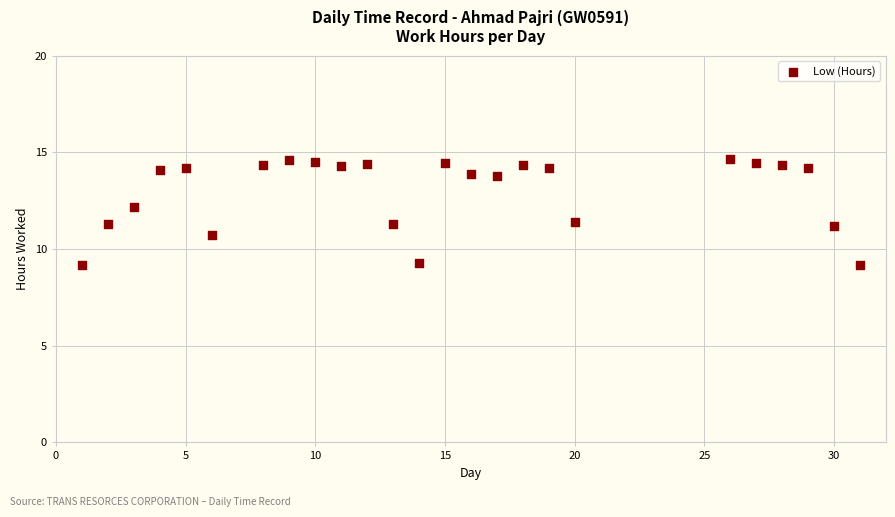

What is the range of X values (max minus min)?

30.0